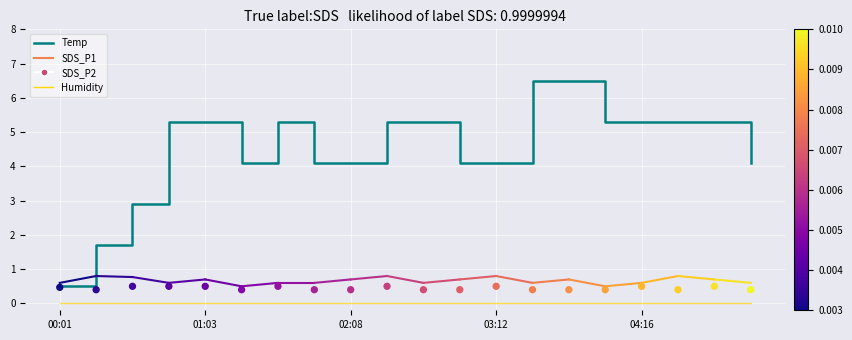

Is the value of SDS_P2 at 7 greater than the value of Temp at 11?

No